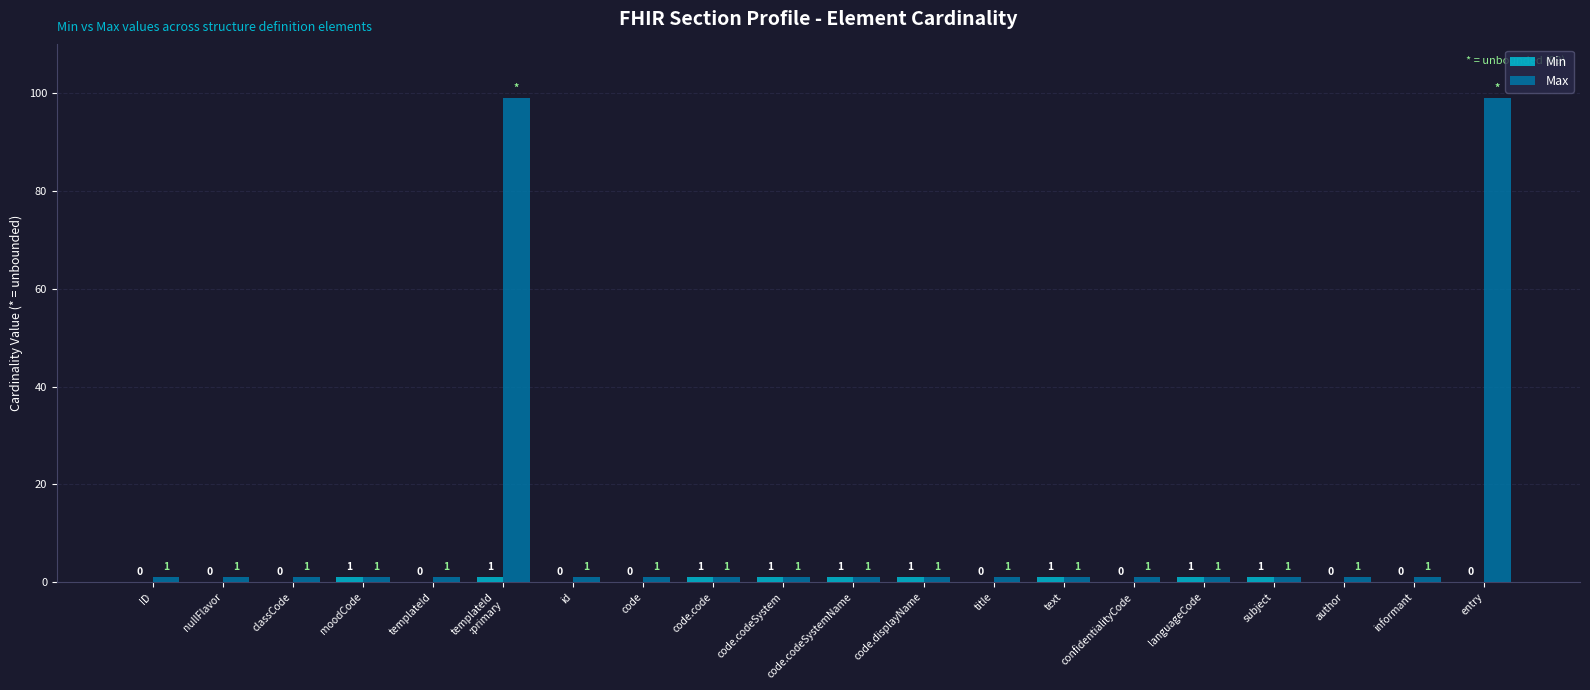

Does the chart contain stacked bars?

No